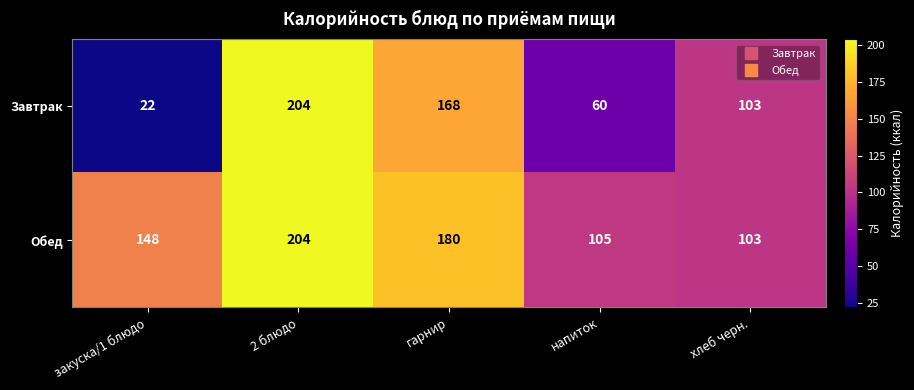

Between напиток and хлеб черн., which series saw the biggest shift?

Завтрак